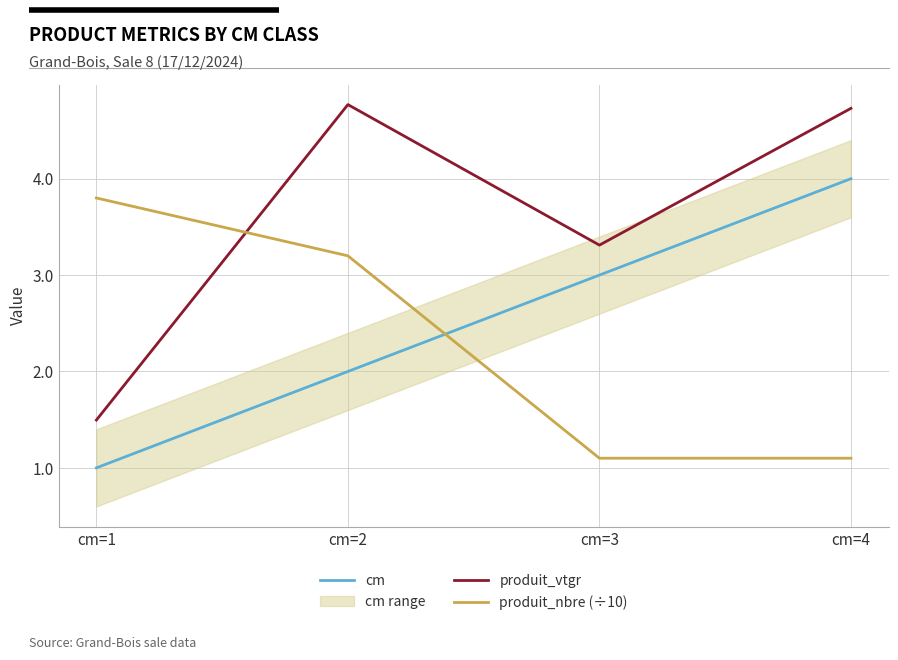

What is the sum of the cm values at cm=2 and cm=1?

3.0